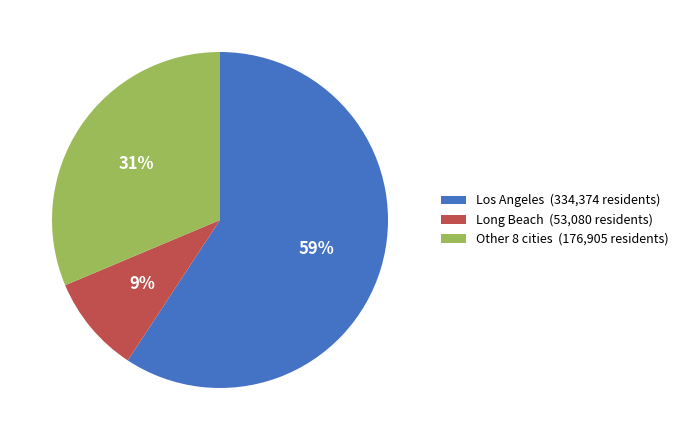

To the nearest percent, what is the combined percentage of Los Angeles (334,374 residents) and Other 8 cities (176,905 residents)?

91%